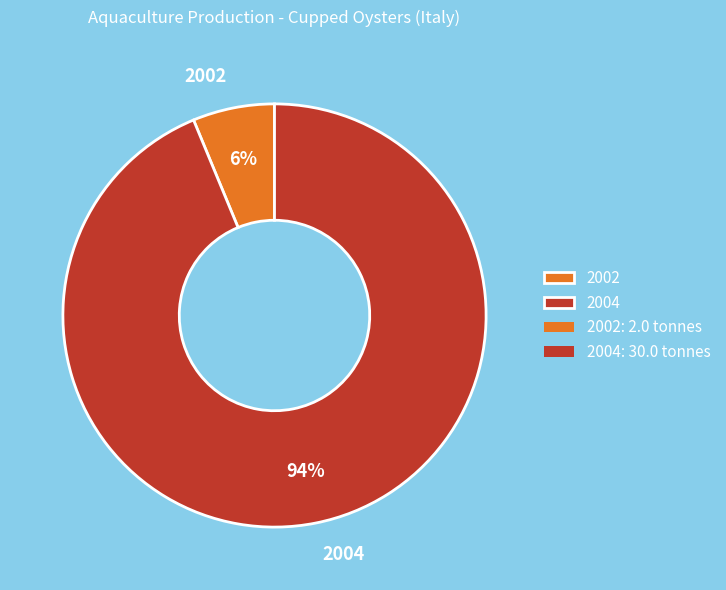

To the nearest percent, what is the average slice percentage?

50%